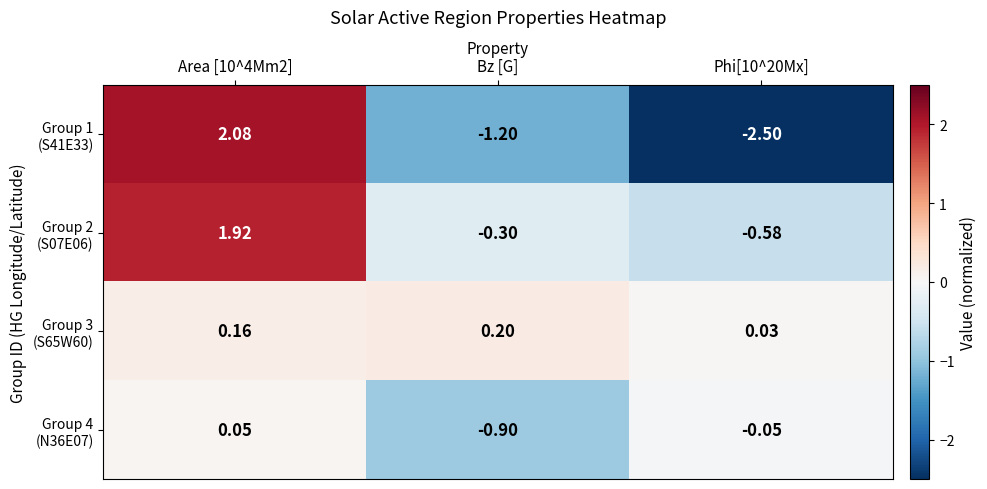

What is the maximum value shown in the chart?

2.1